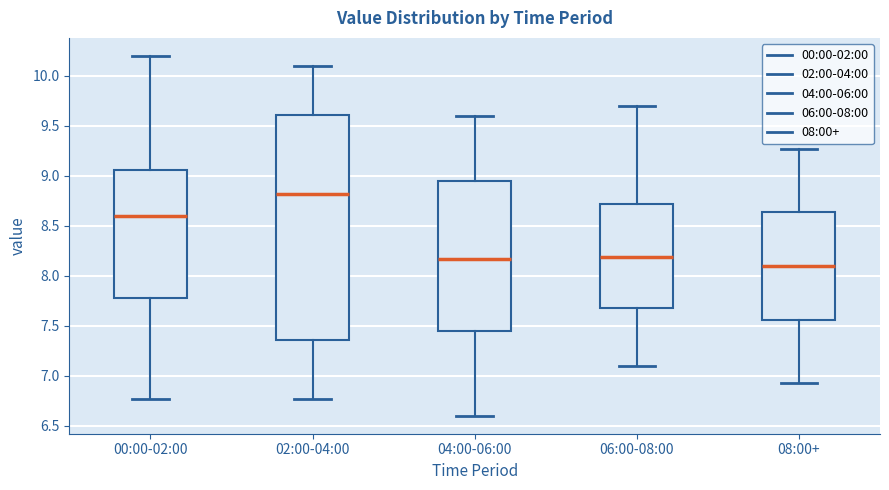

Where does the median line of the box for 00:00-02:00 sit on the y-axis? The values are not printed on the chart, so give them approximately, as read against the axis.

8.60